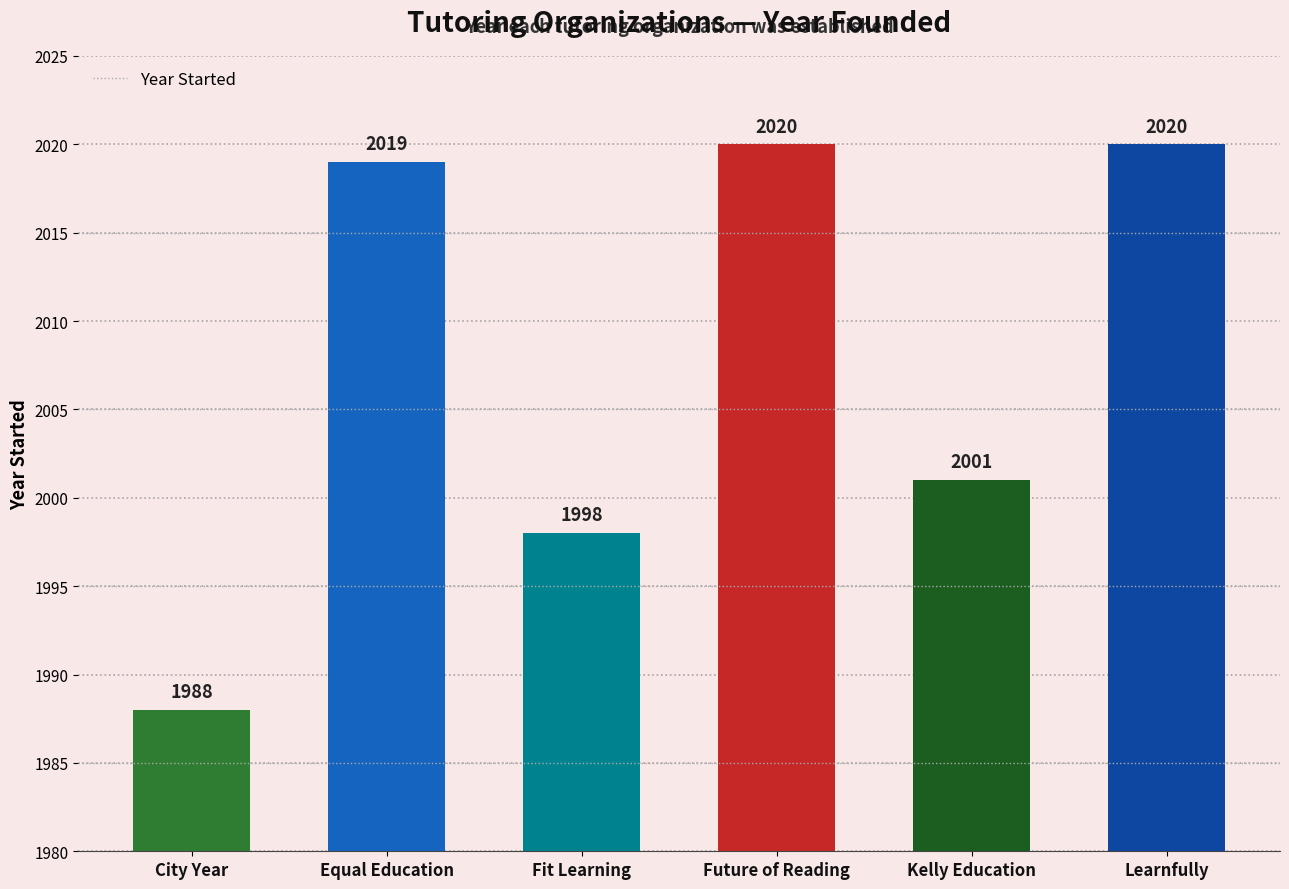

Read the value at City Year.

1988